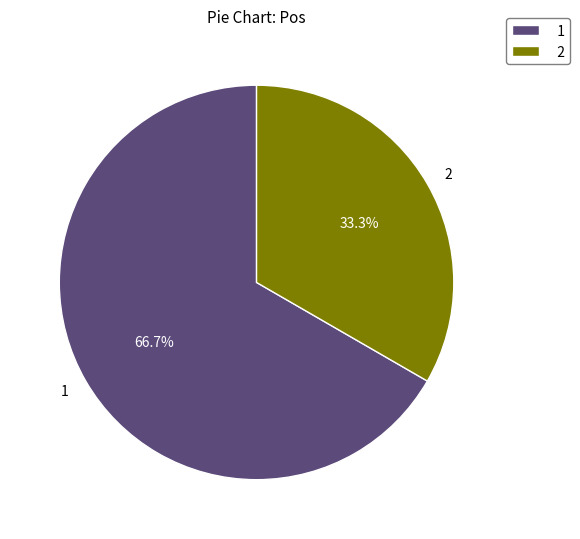

How many segments does this pie chart have?

2